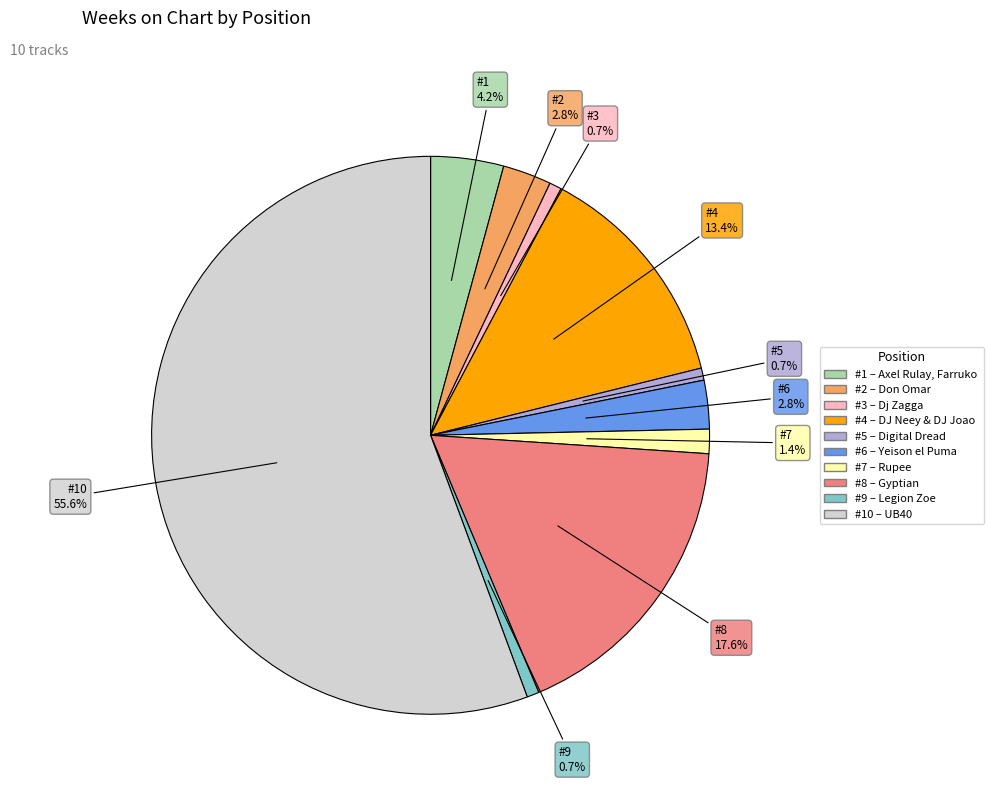

Does any single category account for the majority?

Yes